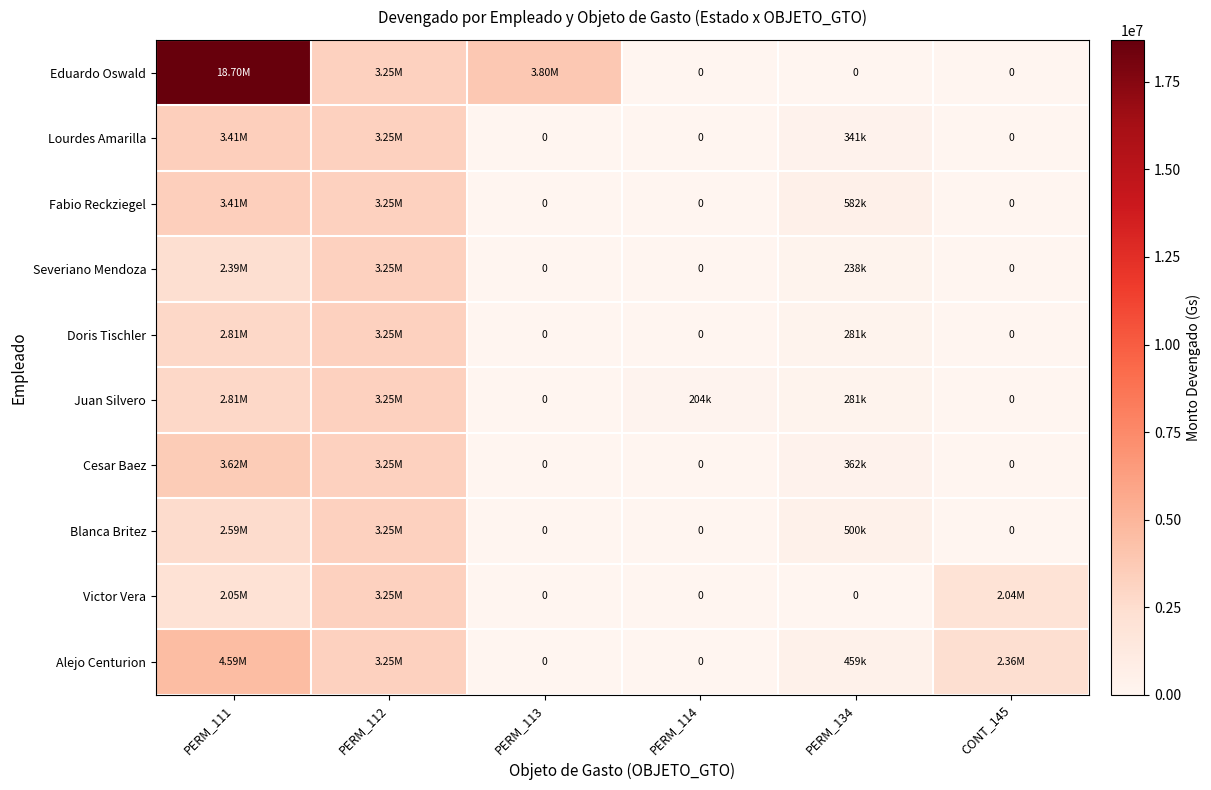

At which category is the sum across all series the highest?

PERM_111